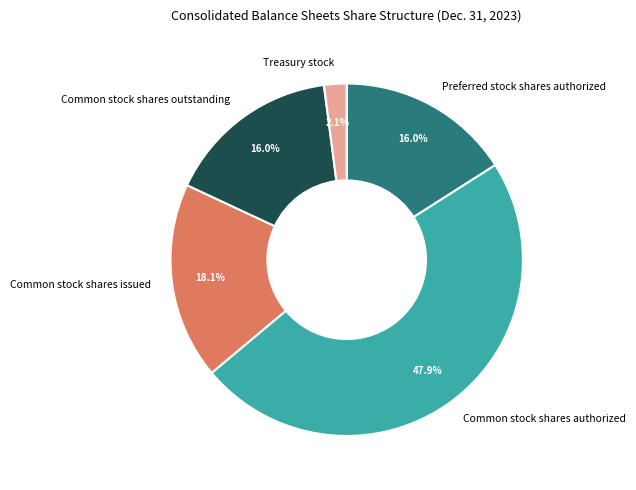

Is it true that Preferred stock shares authorized is 16% of the pie?

True